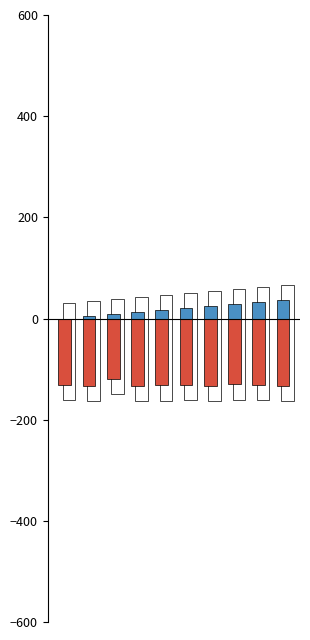

What is the lowest value of the intensity(dBm) series?

-133.4